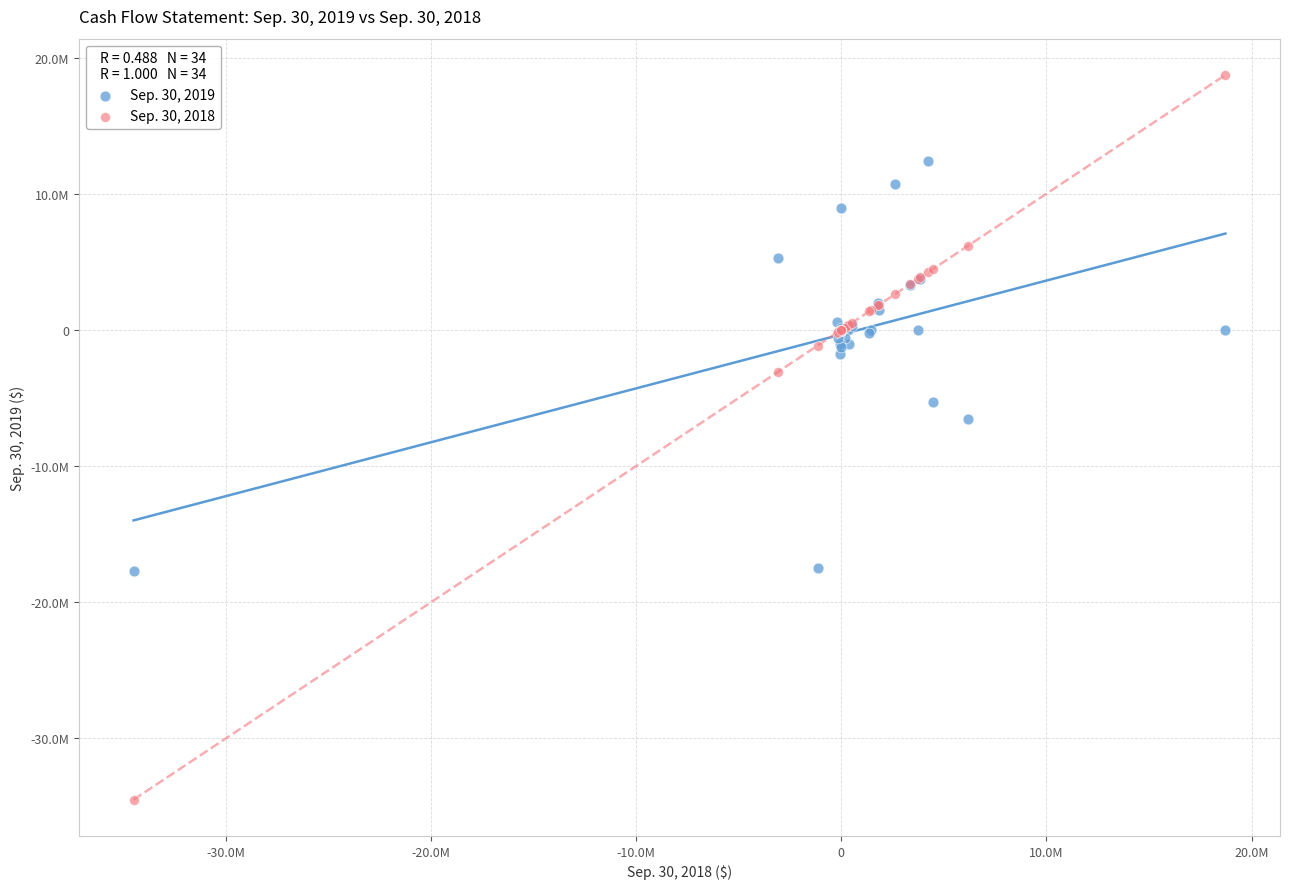

What are all the series names shown in the legend?

Sep. 30, 2019, Sep. 30, 2018